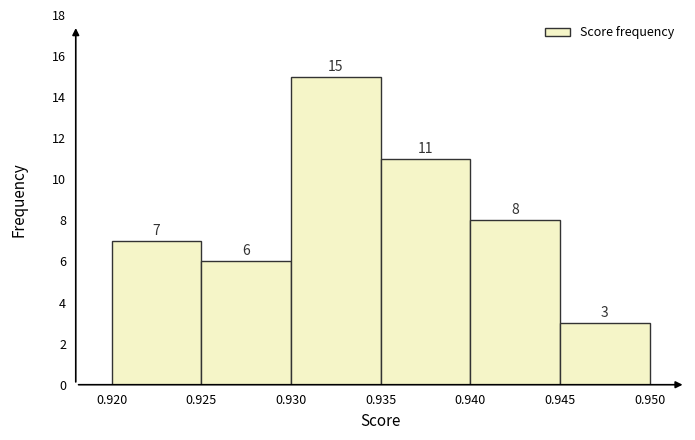

Reading left to right, list every bar in this chart as the range it spans on the x-axis followed by its height.

0.920 to 0.925: 7
0.925 to 0.930: 6
0.930 to 0.935: 15
0.935 to 0.940: 11
0.940 to 0.945: 8
0.945 to 0.950: 3